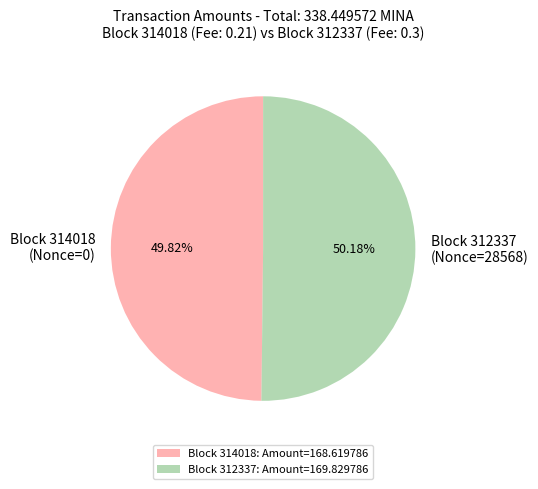

Combined, do Block 314018 (Nonce=0) and Block 312337 (Nonce=28568) account for over 50%?

Yes